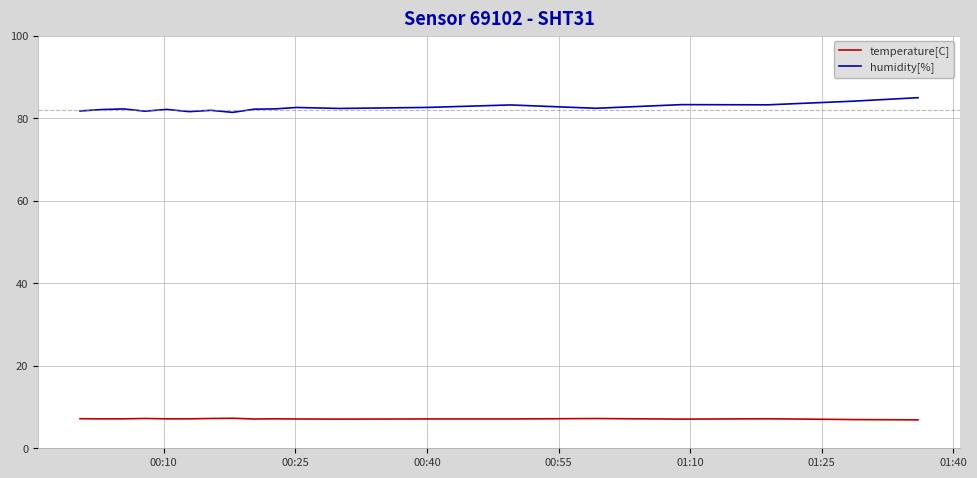

True or false: temperature[C] and humidity[%] cross at least once.

False